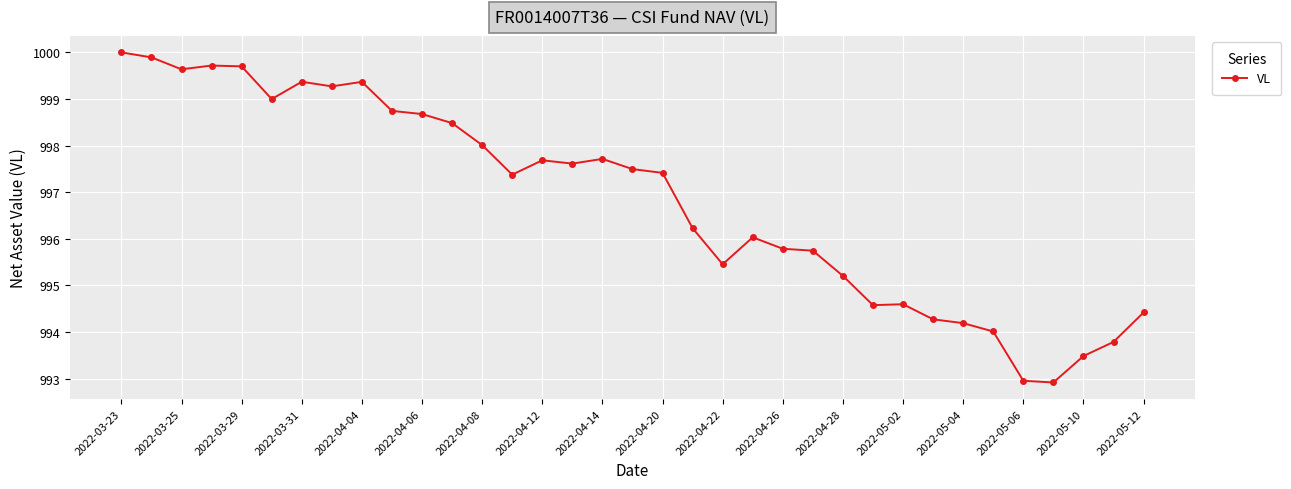

What is the greatest value displayed?

1000.0